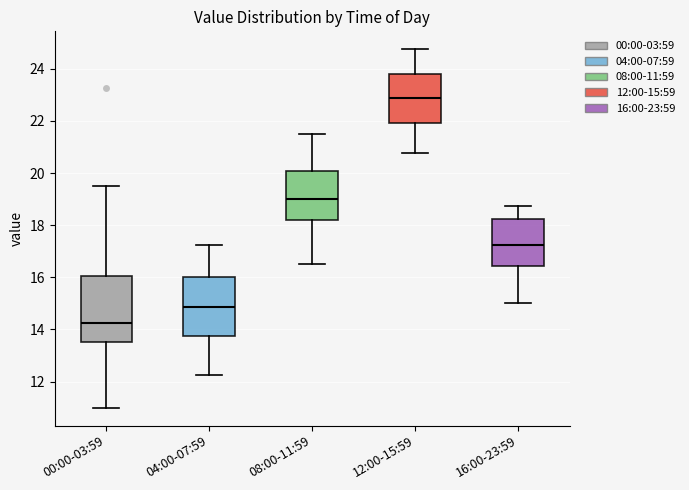

Reading left to right, transcribe this box plot: for each box, give where its median line is, the range the box spans, and where its two whiskers end, as read against the y-axis. The values are not printed on the chart, so give them approximately, as read against the axis.

00:00-03:59: median 14.2, box 13.6 to 16.0, whiskers 11.0 to 19.6
04:00-07:59: median 14.8, box 13.8 to 16.0, whiskers 12.2 to 17.2
08:00-11:59: median 19.0, box 18.2 to 20.0, whiskers 16.6 to 21.6
12:00-15:59: median 22.8, box 22.0 to 23.8, whiskers 20.8 to 24.8
16:00-23:59: median 17.2, box 16.4 to 18.2, whiskers 15.0 to 18.8